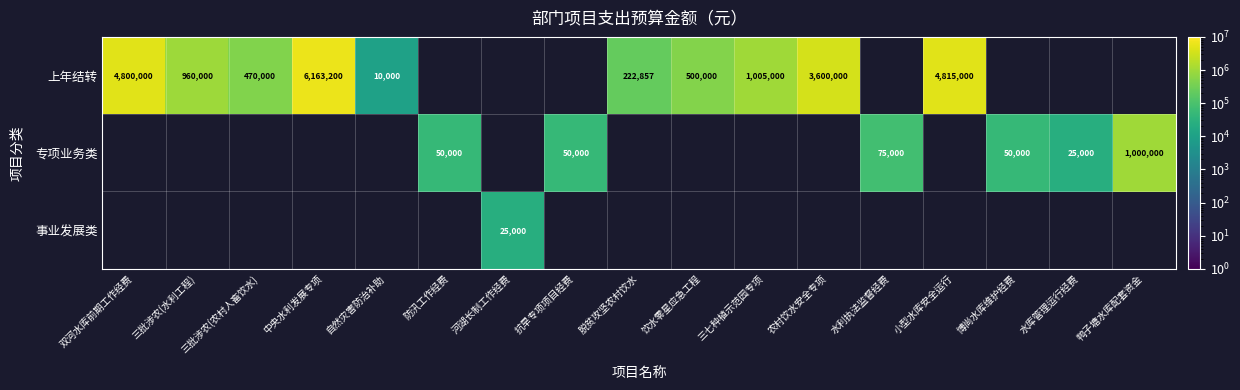

True or false: 上年结转 has a value of 811271 at 三批涉农(农村人畜饮水).

False